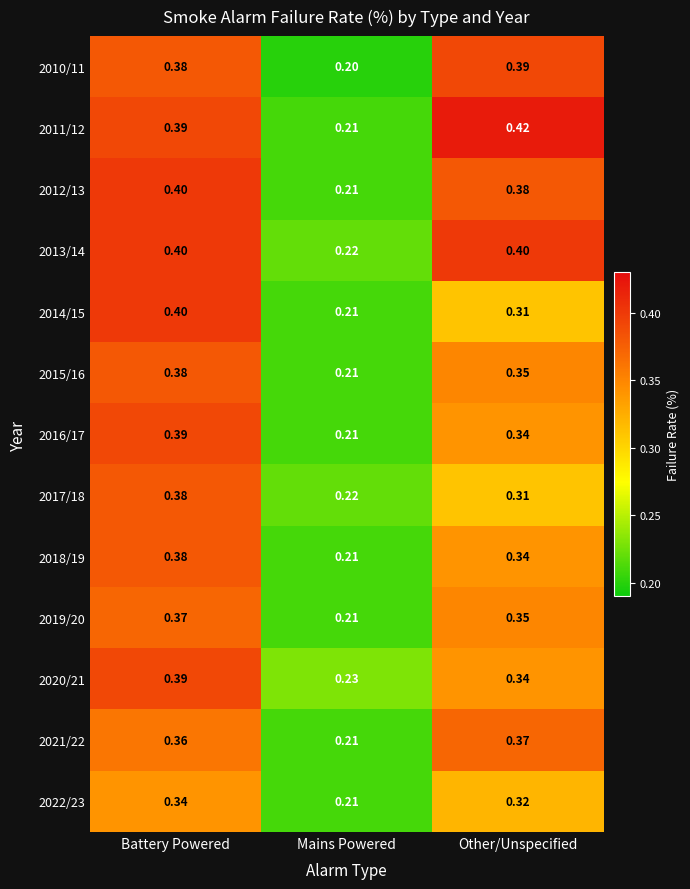

At which label is 2016/17 closest to 0?

Mains Powered